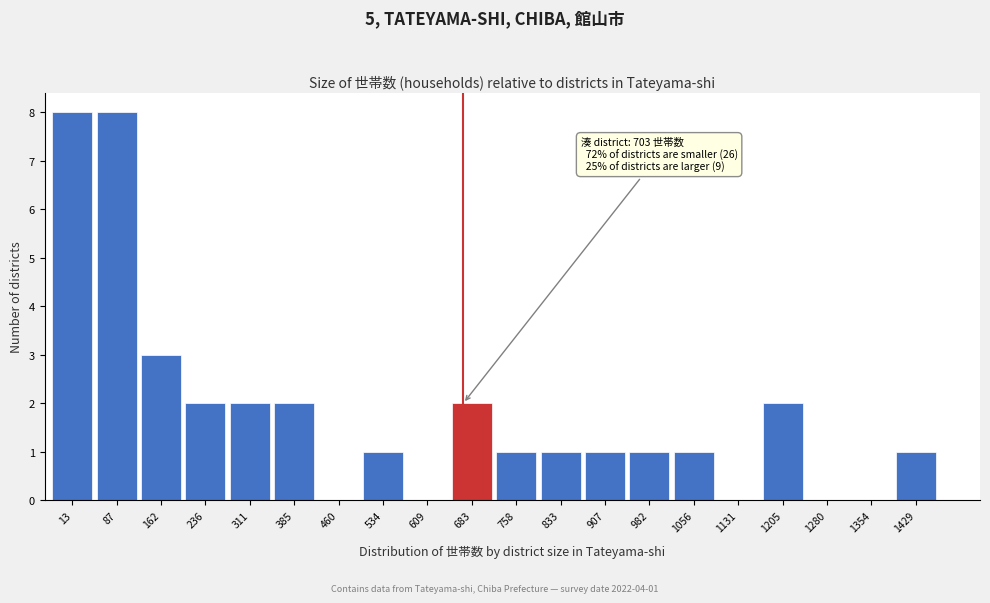

Reading right to left, list all the values displayed in this chart.

1429=1	1354=0	1280=0	1205=2	1131=0	1056=1	982=1	907=1	833=1	758=1	683=2	609=0	534=1	460=0	385=2	311=2	236=2	162=3	87=8	13=8